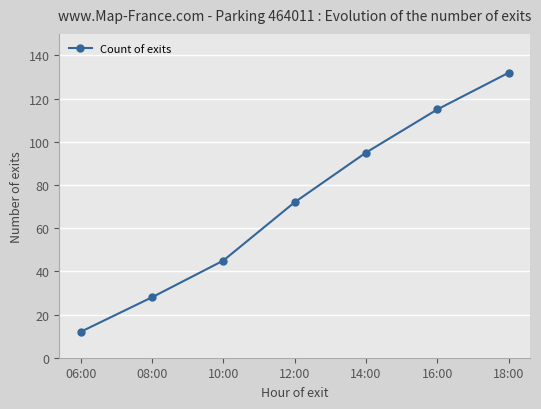

Reading left to right, extract all data points from this chart.

06:00=12	08:00=28	10:00=45	12:00=72	14:00=95	16:00=115	18:00=132